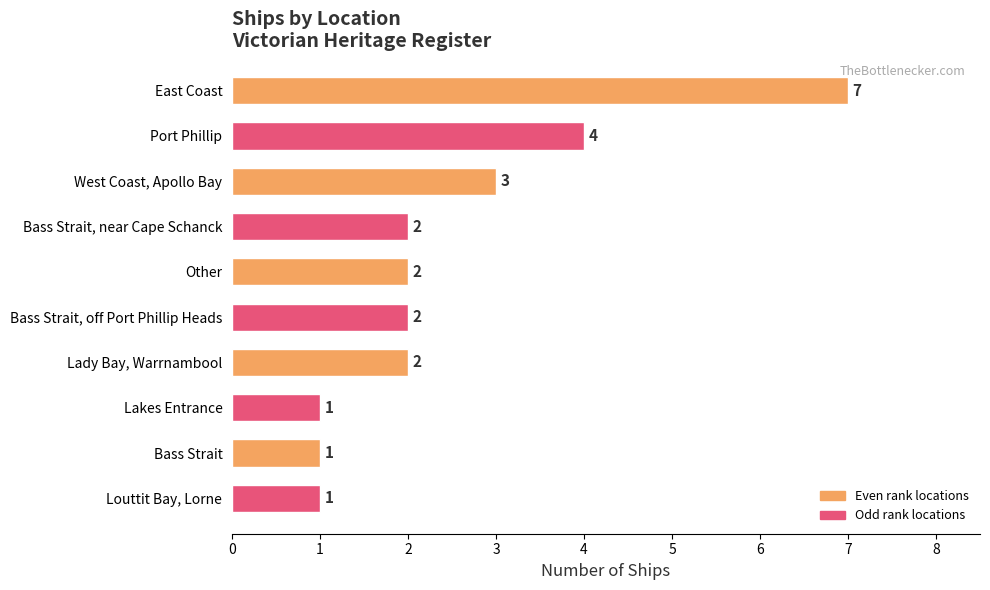

What is the maximum value shown in the chart?

7